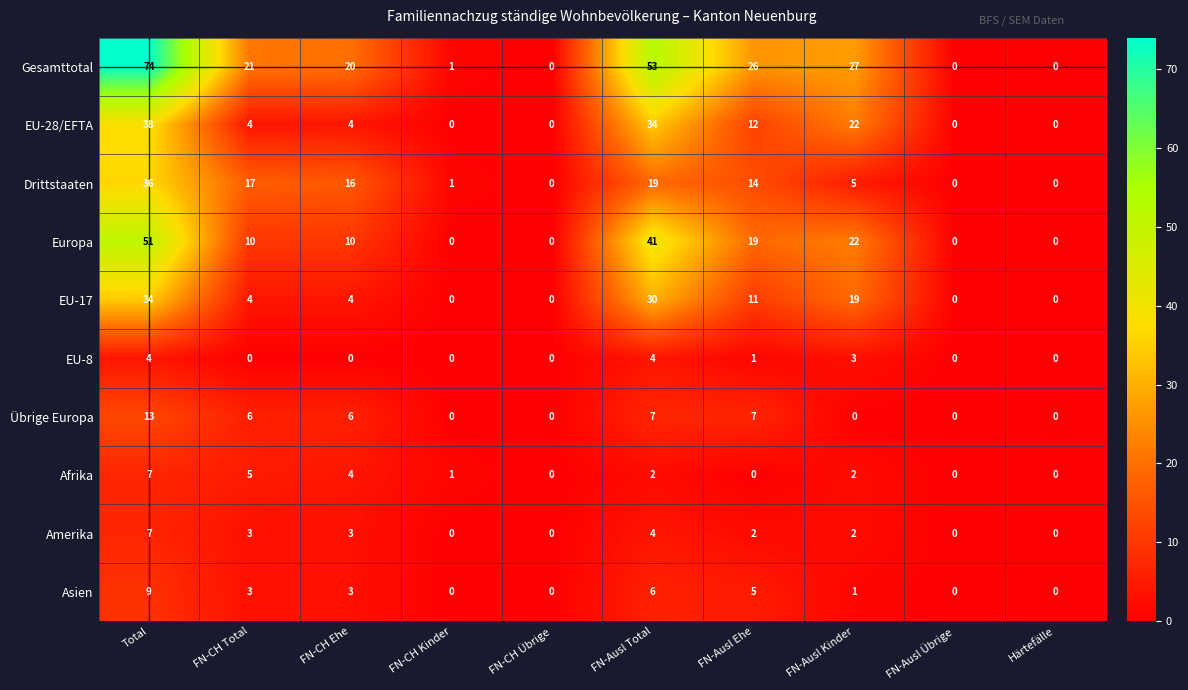

True or false: Amerika has a value of 2 at FN-Ausl Kinder.

True